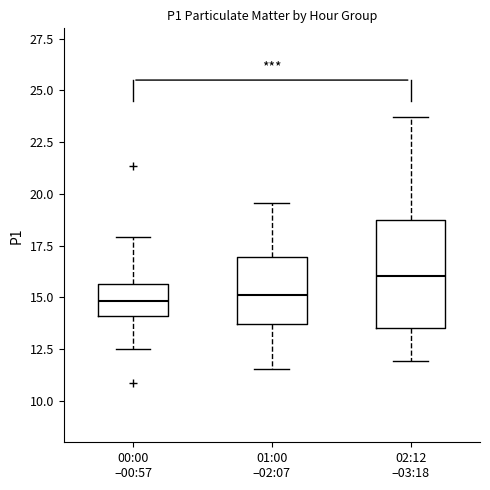

Which box is the tallest, from its lower edge to its upper edge?

02:12 –03:18